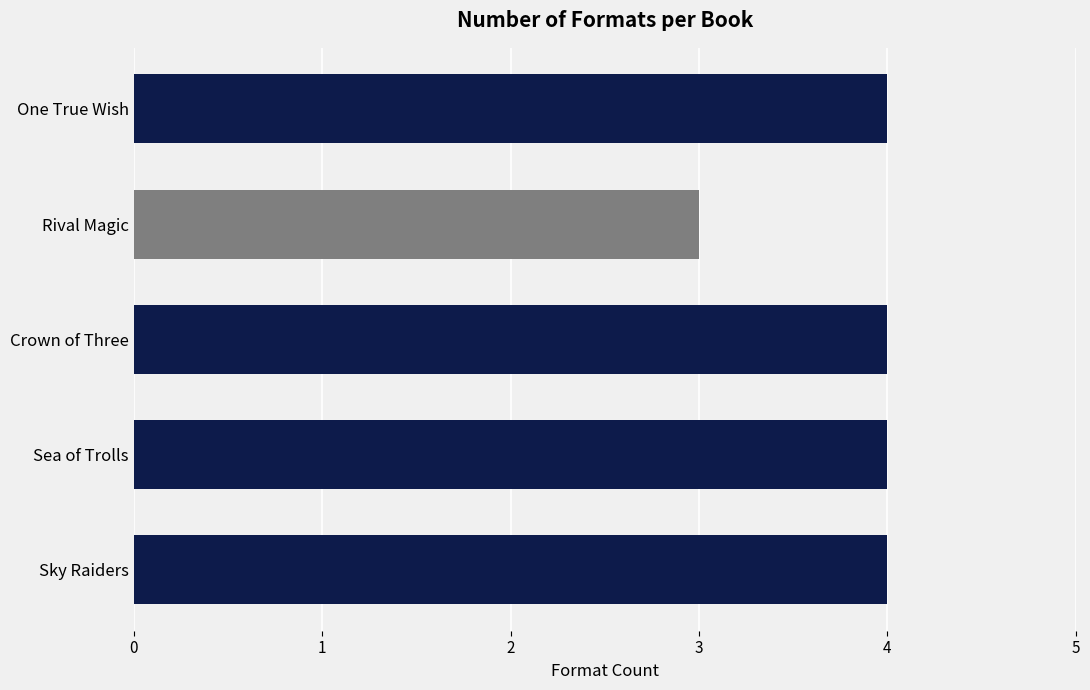

What is the minimum value shown in the chart?

3